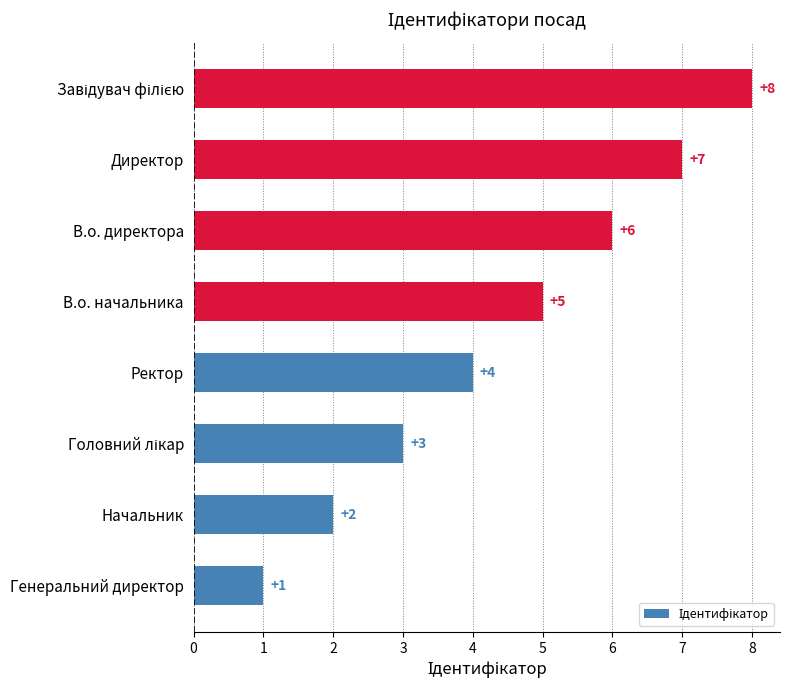

What is the change in value from Генеральний директор to Начальник?

+1